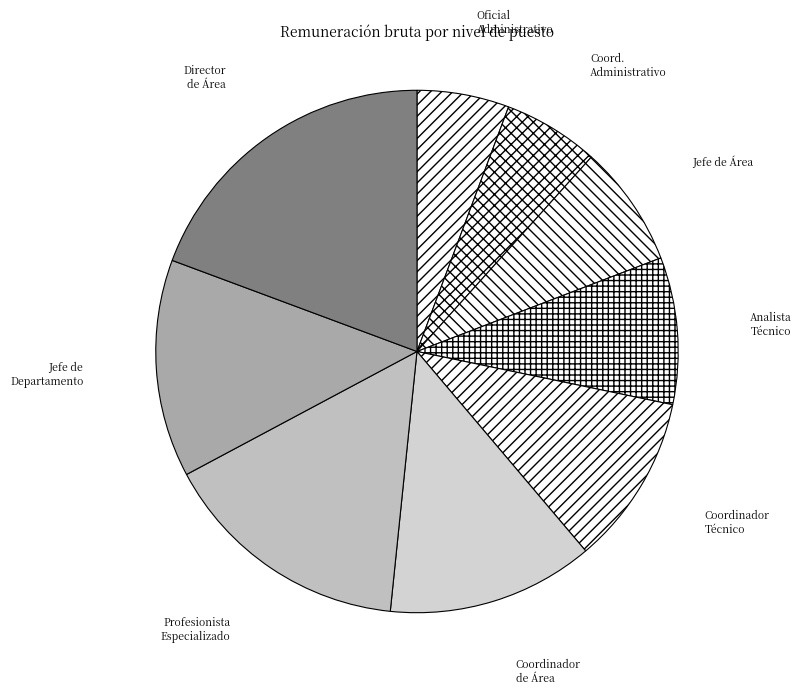

Is there any slice that represents more than half of the pie?

No